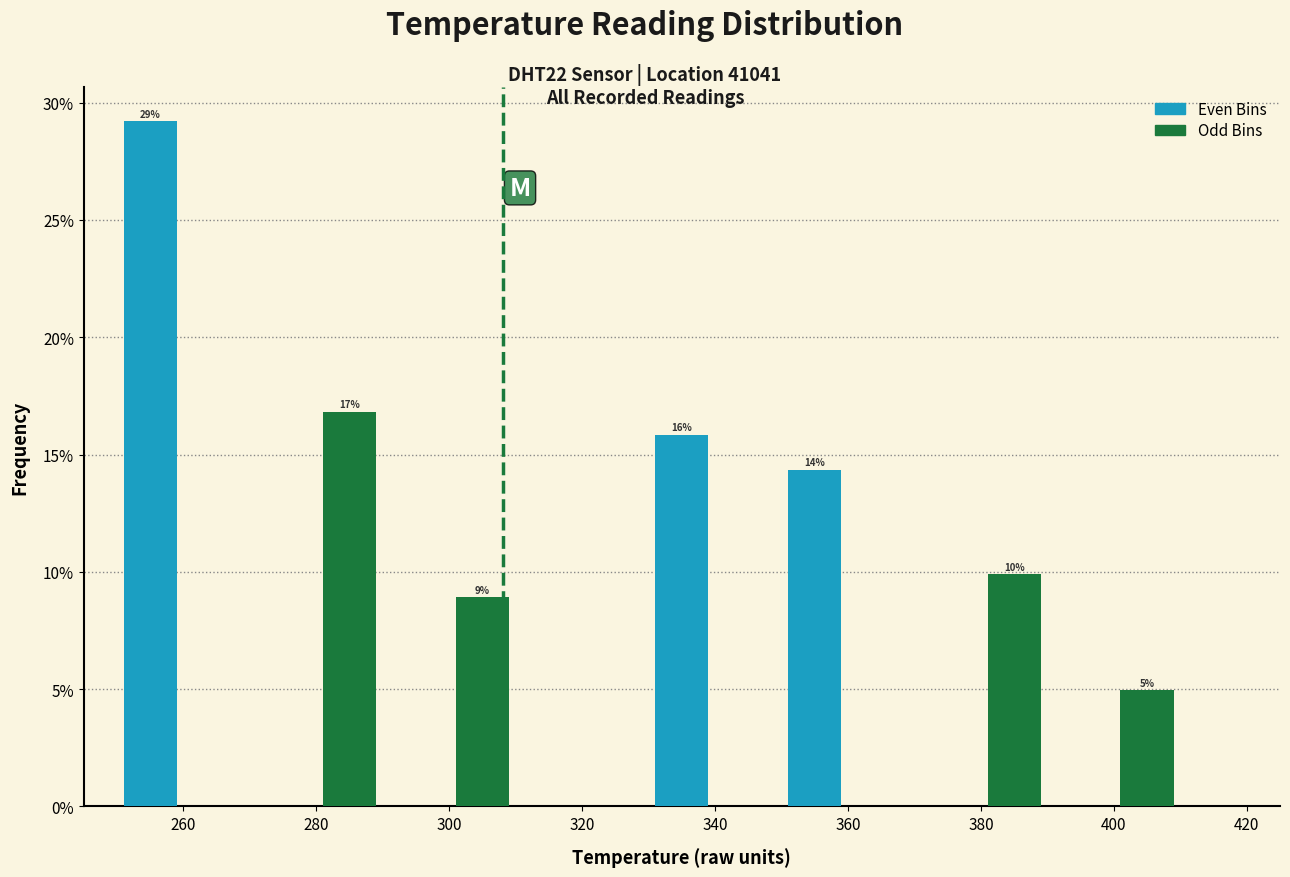

At which category is the sum across all series the highest?

260